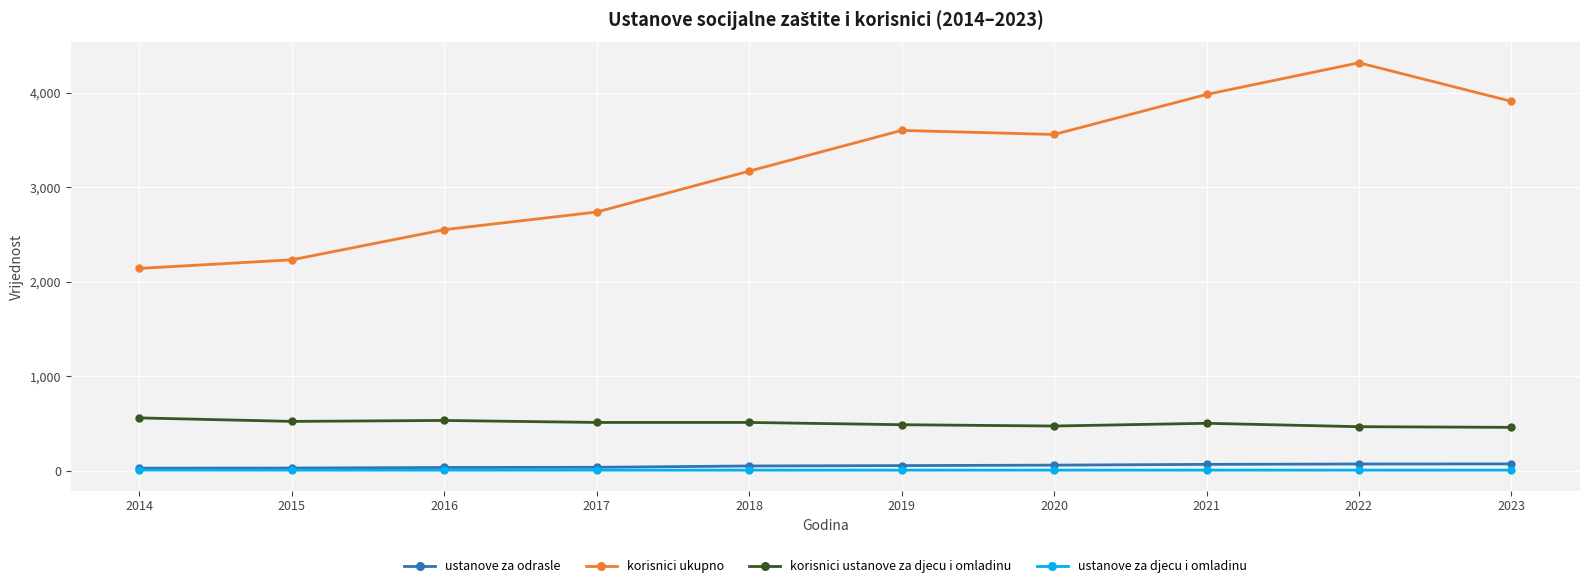

How many categories are shown in the chart?

10